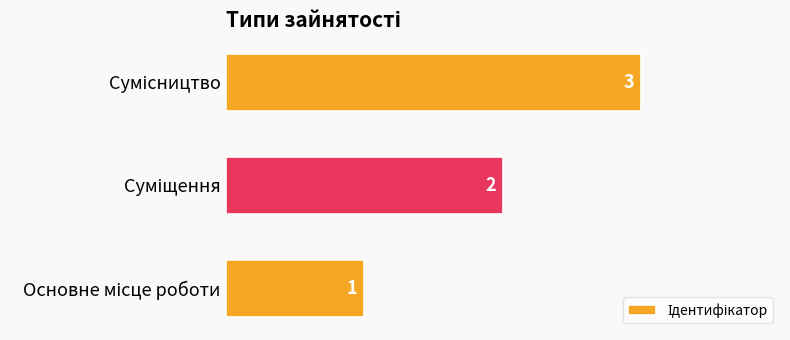

How many values are between 1 and 3?

3